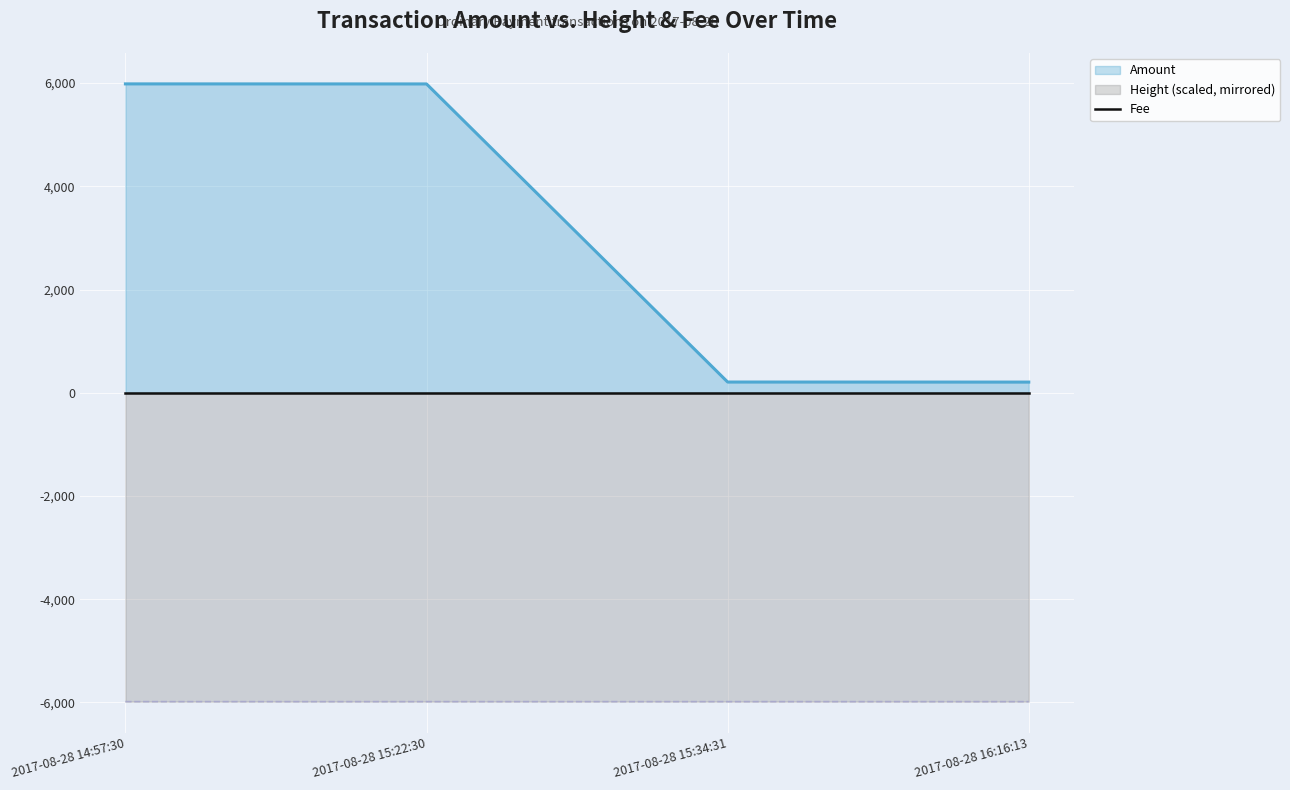

At which label does Amount reach its peak?

2017-08-28 14:57:30